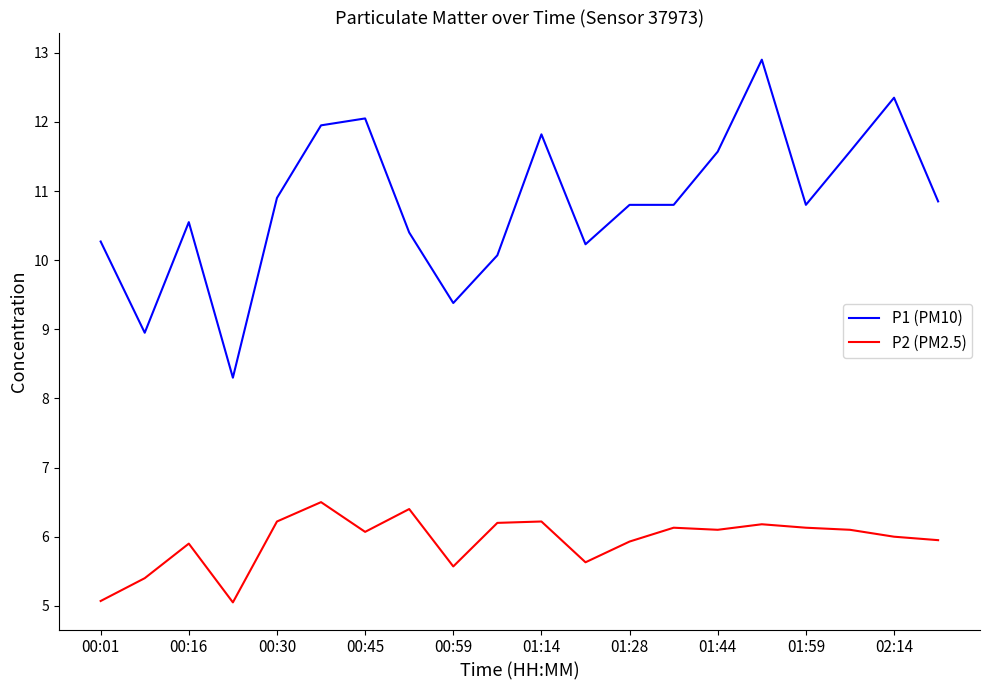

Count the number of data series in this chart.

2